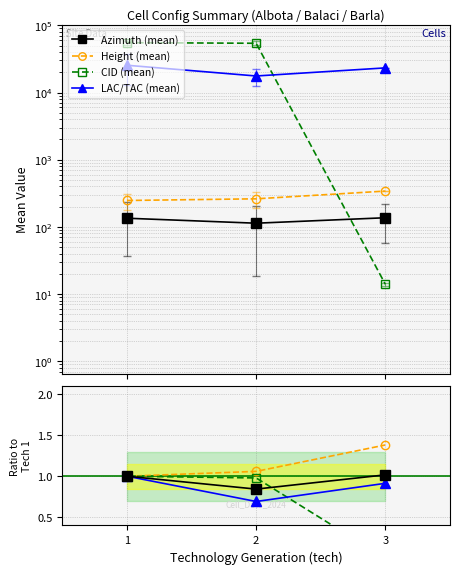

What is the sum of all CID (mean) values?

109448.8